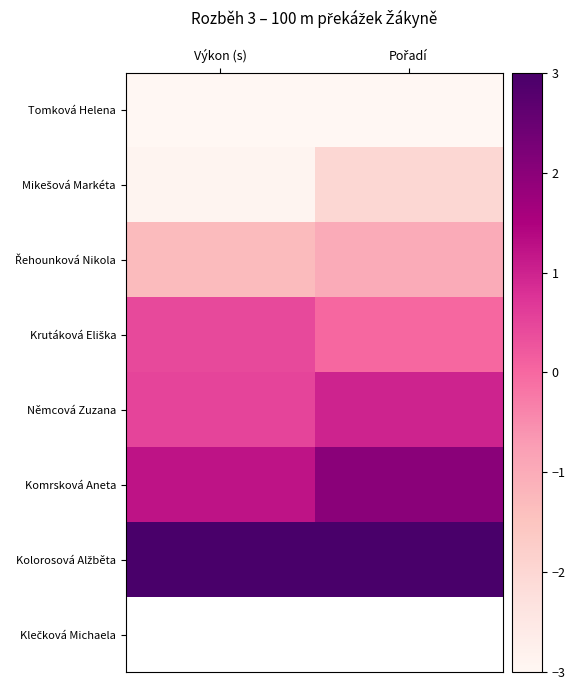

Which series has the largest total across all categories?

Kolorosová Alžběta